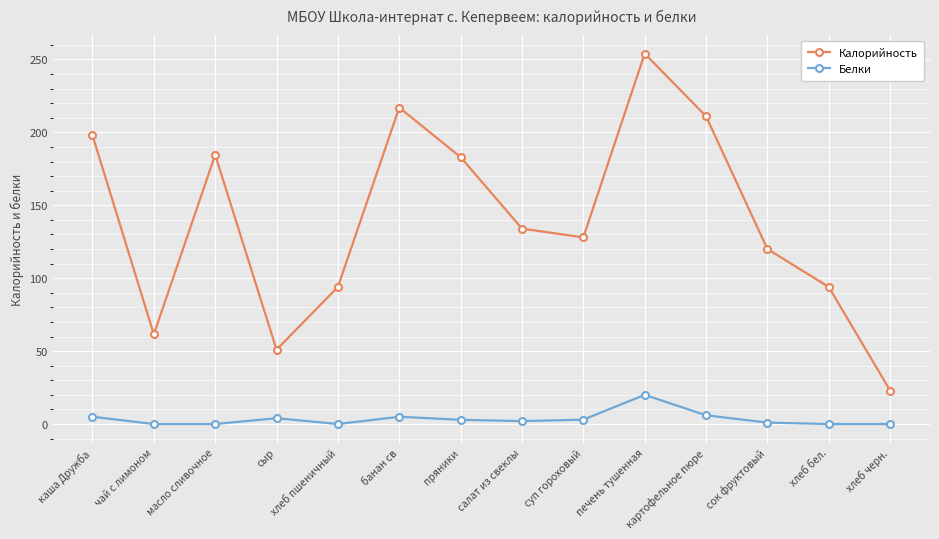

List the series in order of their overall mean, highest first.

Калорийность, Белки